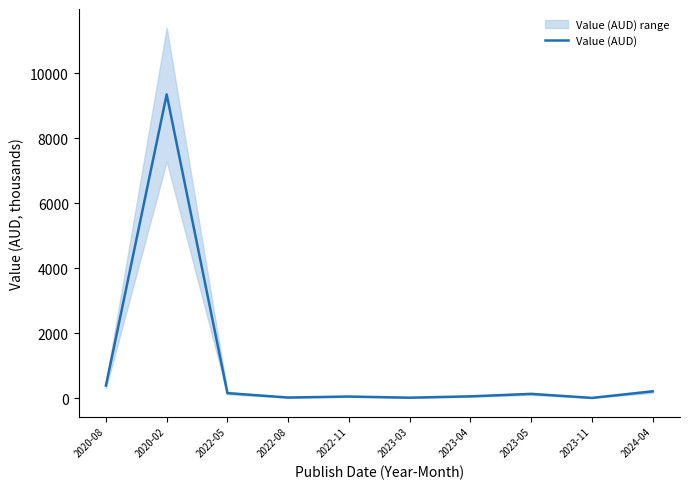

Reading left to right, list all the values displayed in this chart.

2020-08=396.2	2020-02=9350.0	2022-05=163.7	2022-08=28.6	2022-11=59.4	2023-03=24.1	2023-04=64.9	2023-05=140.7	2023-11=17.7	2024-04=218.3